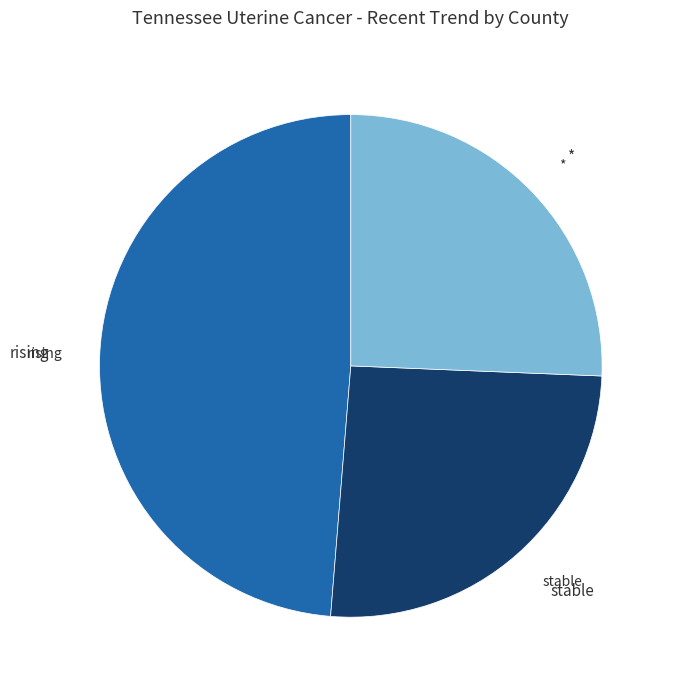

Is there any slice that represents more than half of the pie?

No